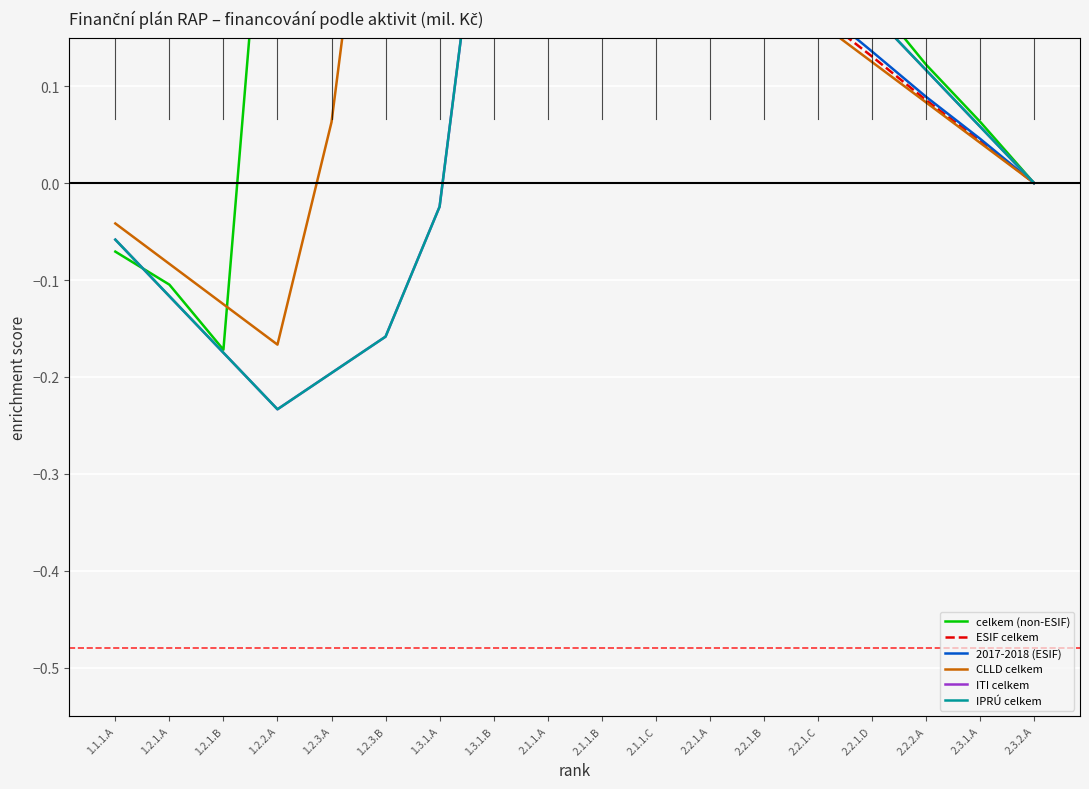

What is the label of the 2nd point from the right?

2.3.1.A